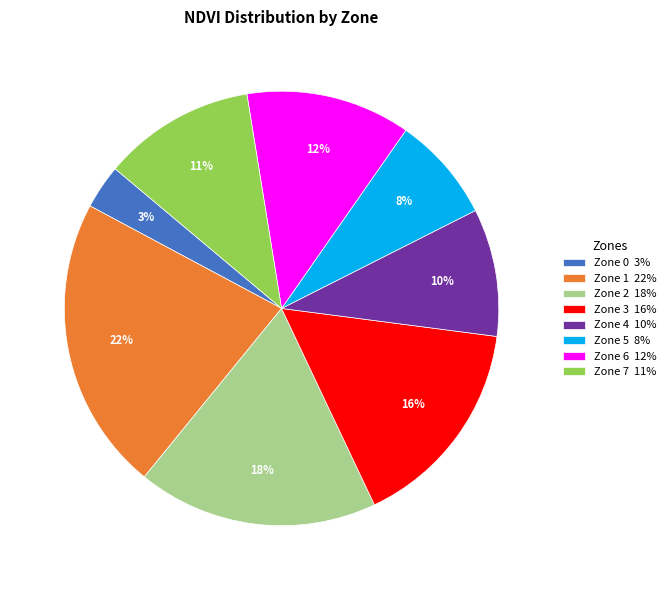

Rank the categories by value from highest to lowest.

Zone 1, Zone 2, Zone 3, Zone 6, Zone 7, Zone 4, Zone 5, Zone 0